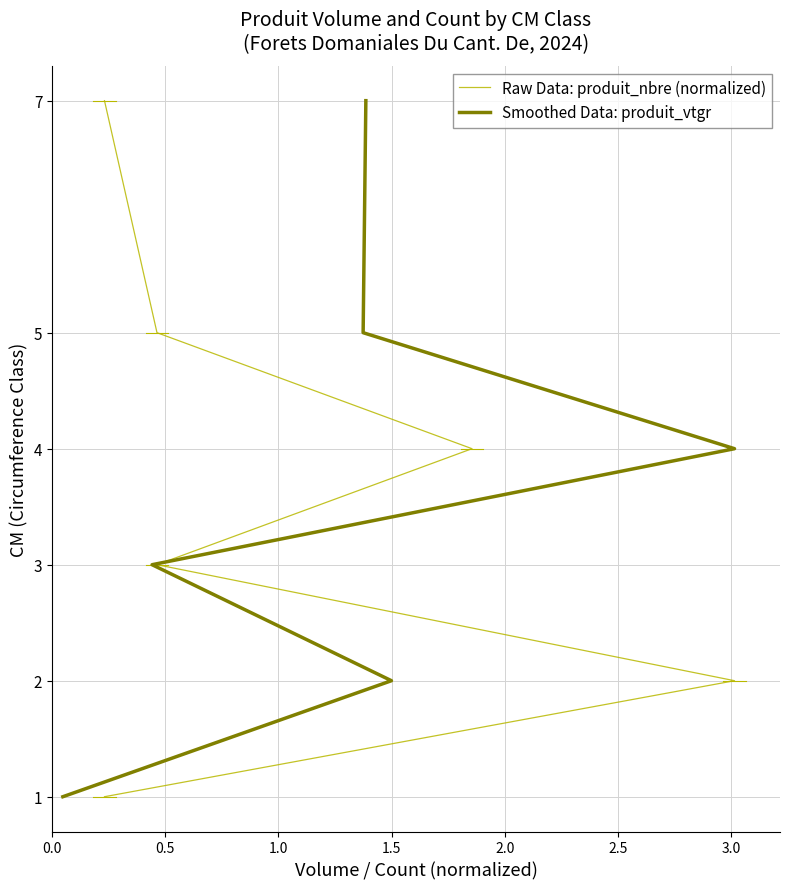

Where does the Raw Data: produit_nbre (normalized) series first go above 4?

2.0